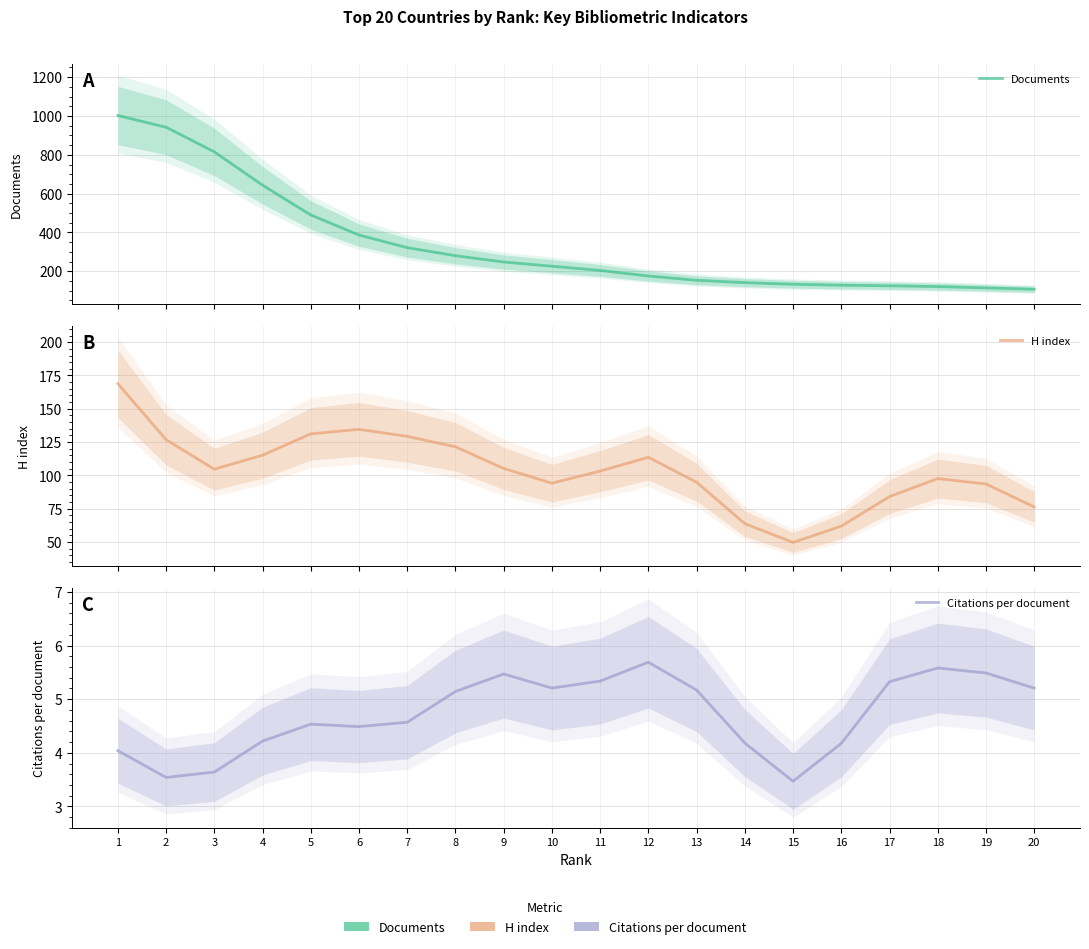

At which category does the chart reach its minimum across all series?

15